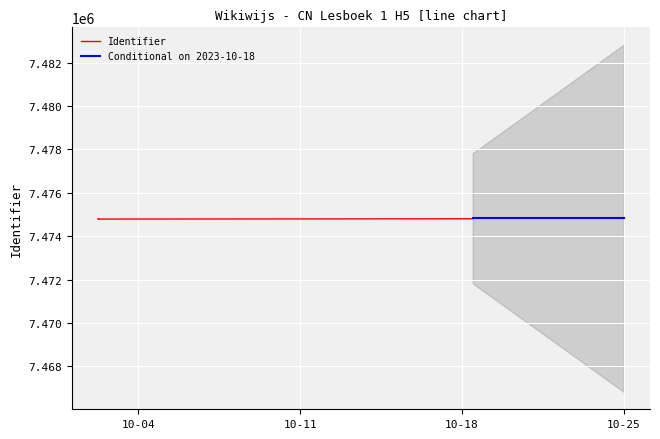

What is the minimum value shown in the chart?

7474791